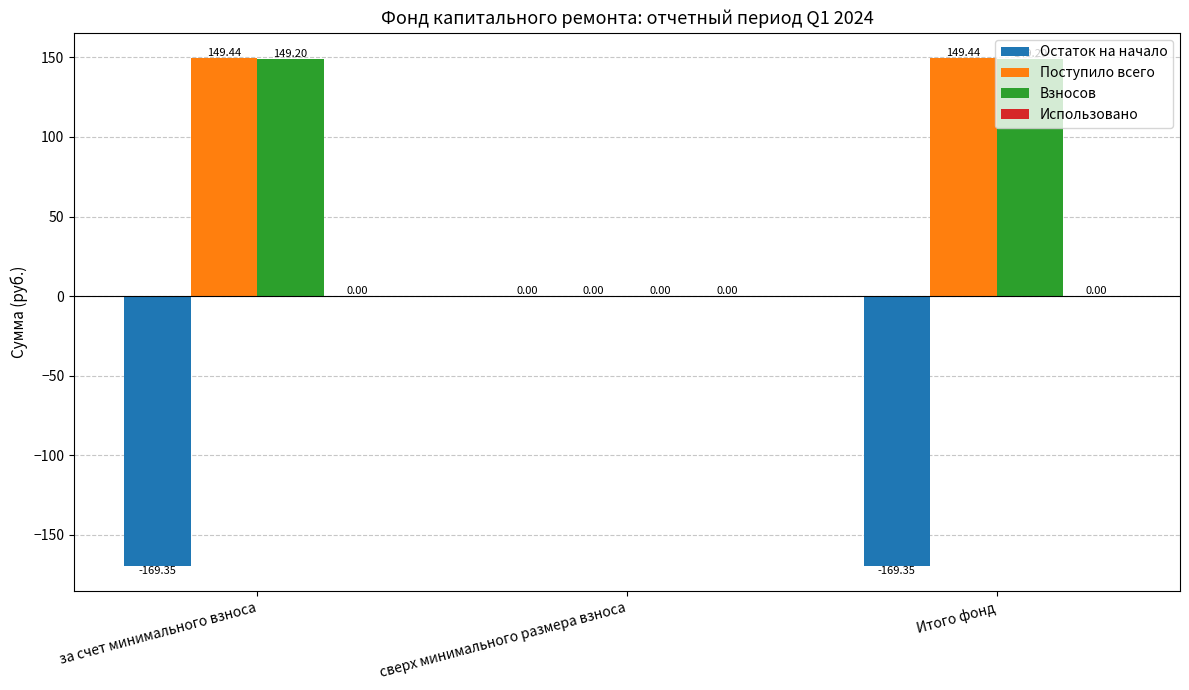

How many values in the Остаток на начало series exceed -169?

1